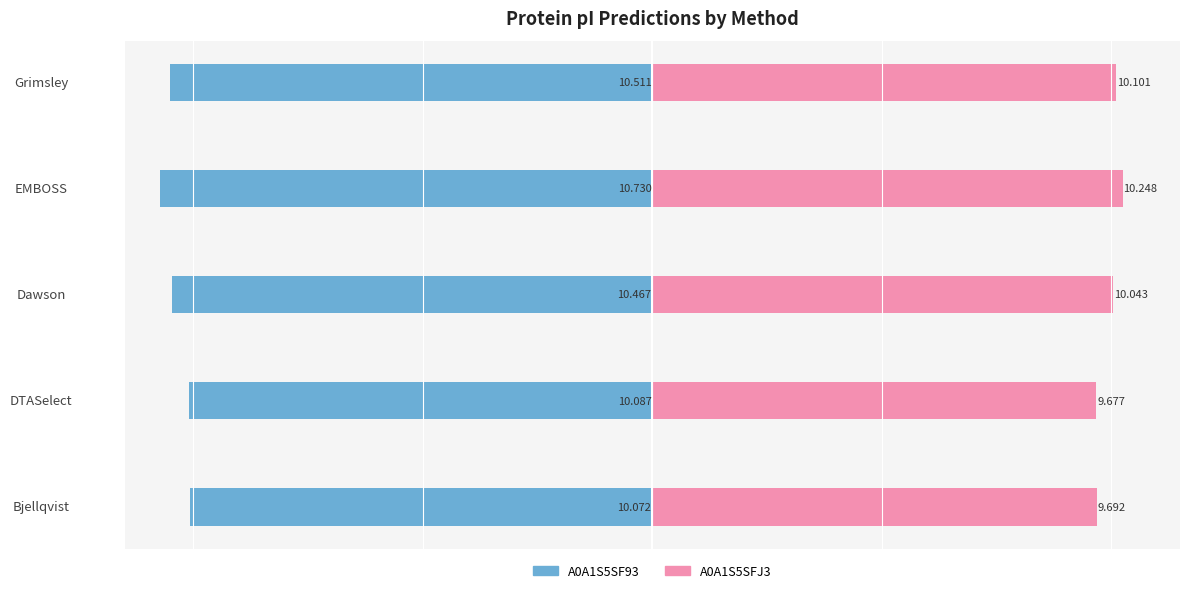

What is the approximate value of A0A1S5SFJ3 at Bjellqvist?

9.7